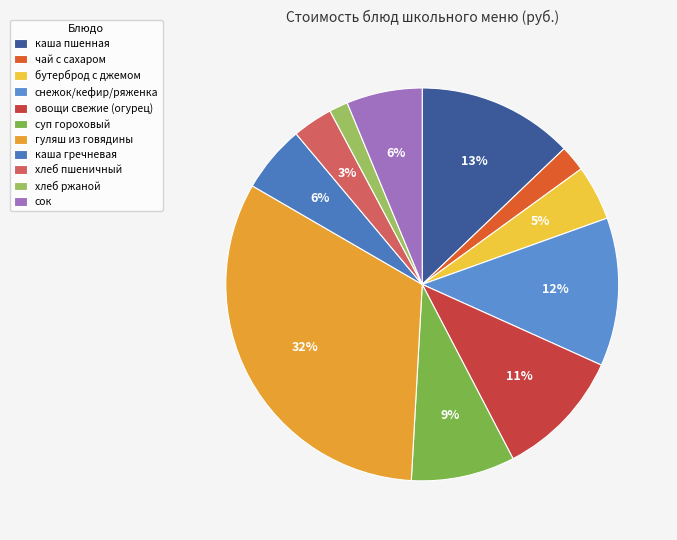

The сок slice represents 21% of the pie. True or false?

False